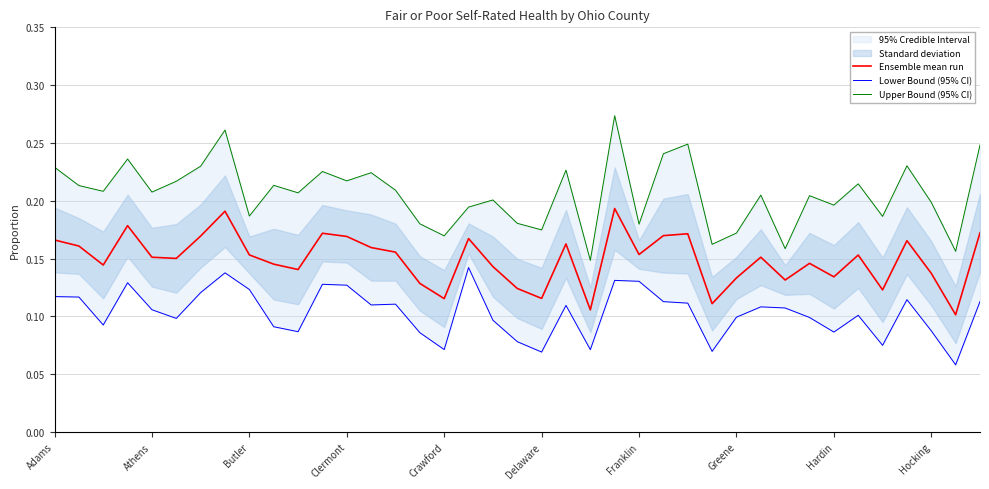

Which series has the largest total across all categories?

Upper Bound (95% CI)